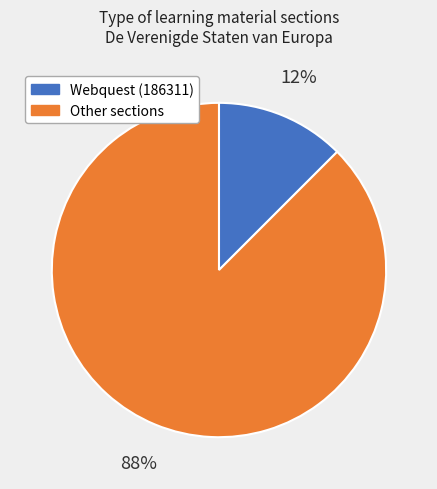

Is there any slice that represents more than half of the pie?

Yes